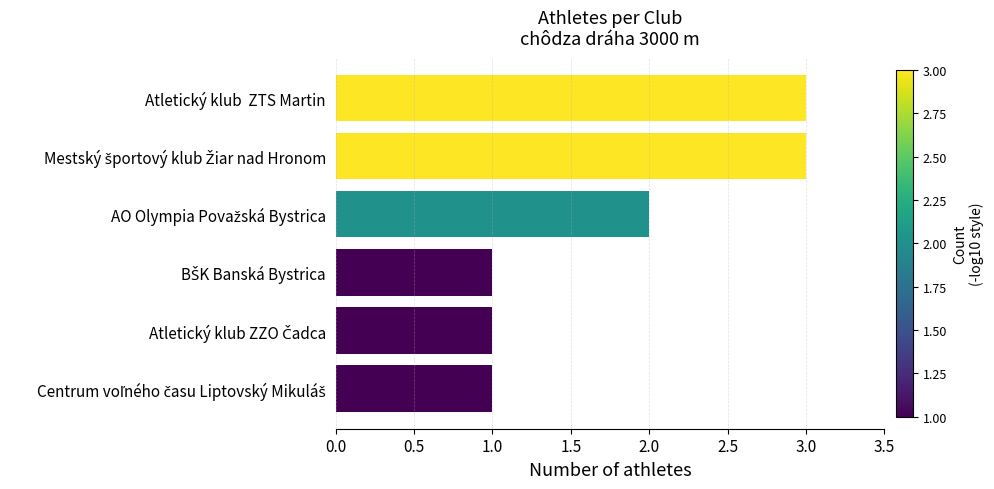

What is the greatest value displayed?

3